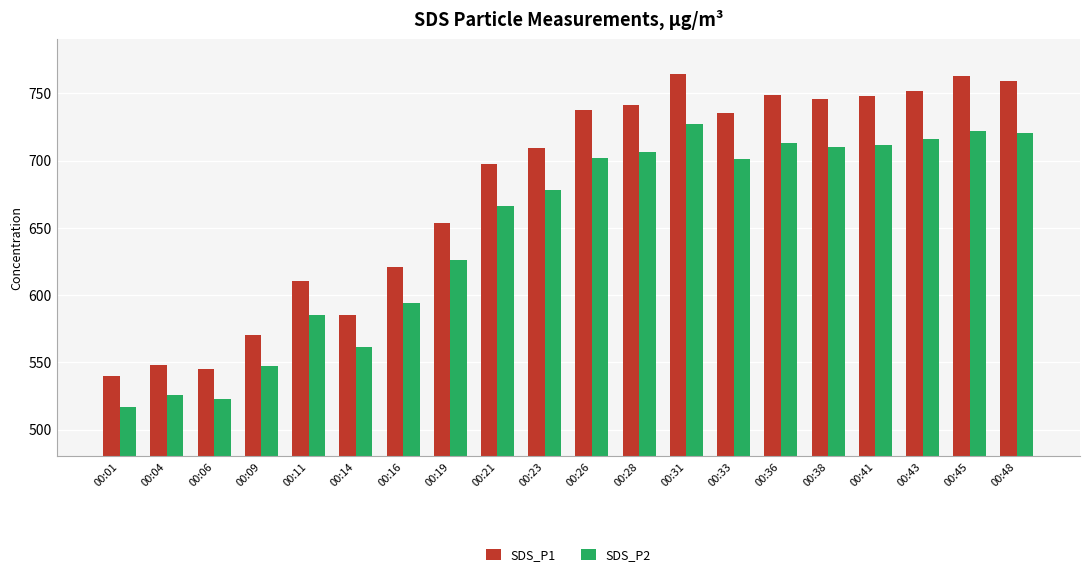

Read the SDS_P2 value at 00:14.

561.5